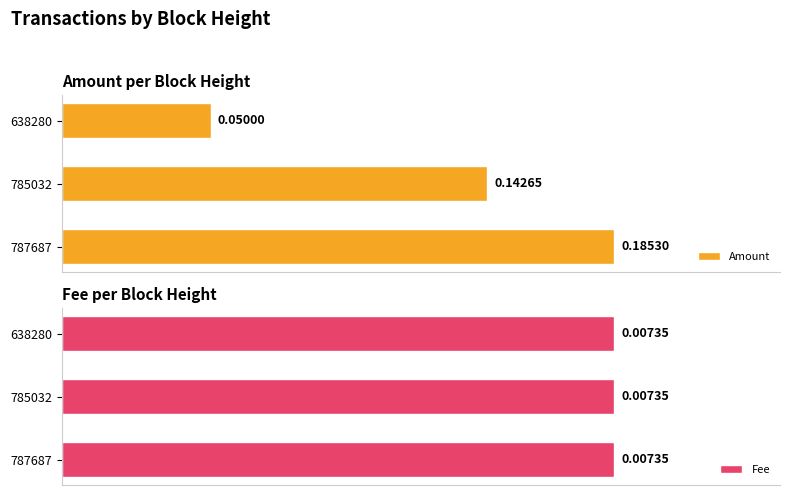

How many groups of bars are there?

3